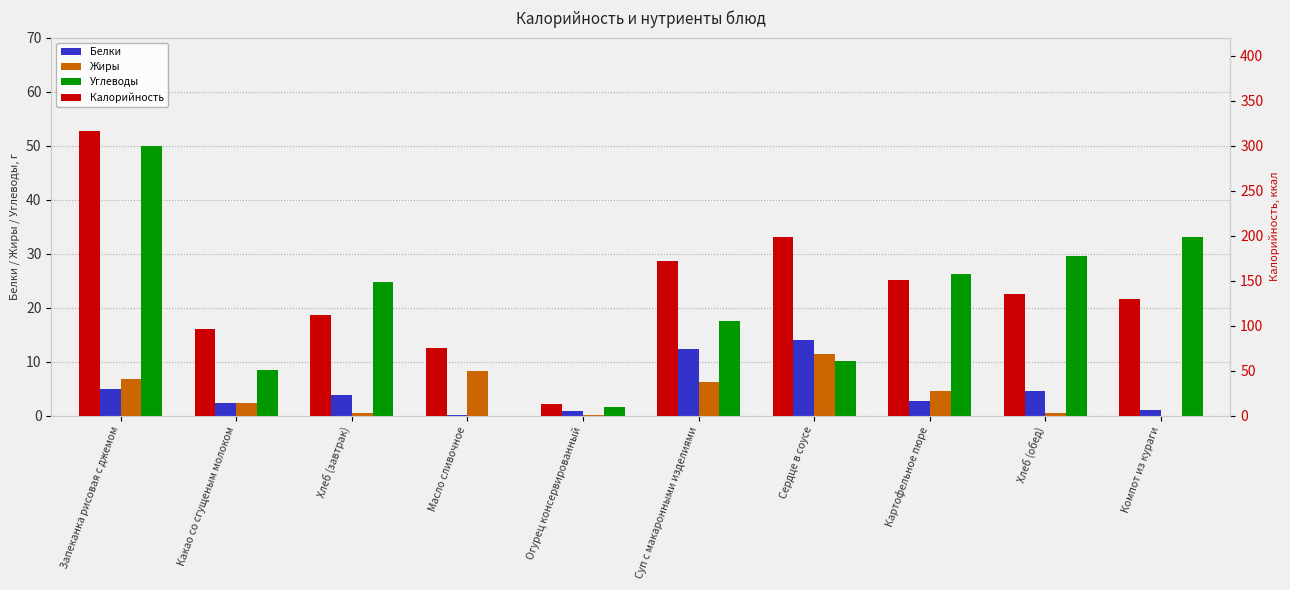

What is the spread (max minus min) of values at Компот из кураги?

129.2